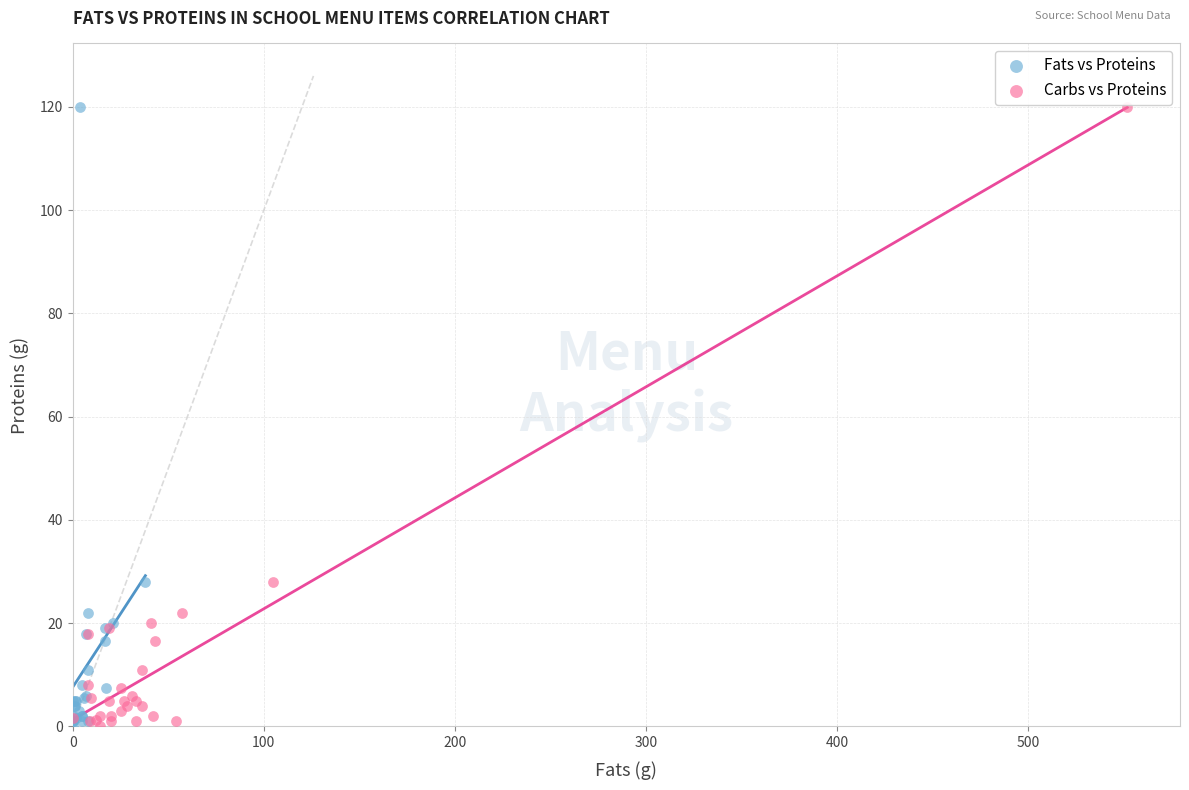

What are all the series names shown in the legend?

Fats vs Proteins, Carbs vs Proteins